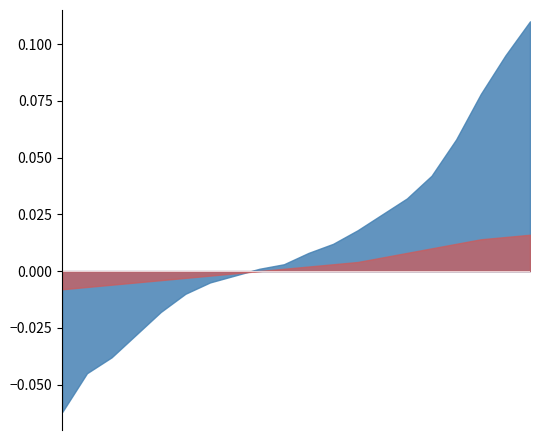

How many positive values does the Series B series have?

11